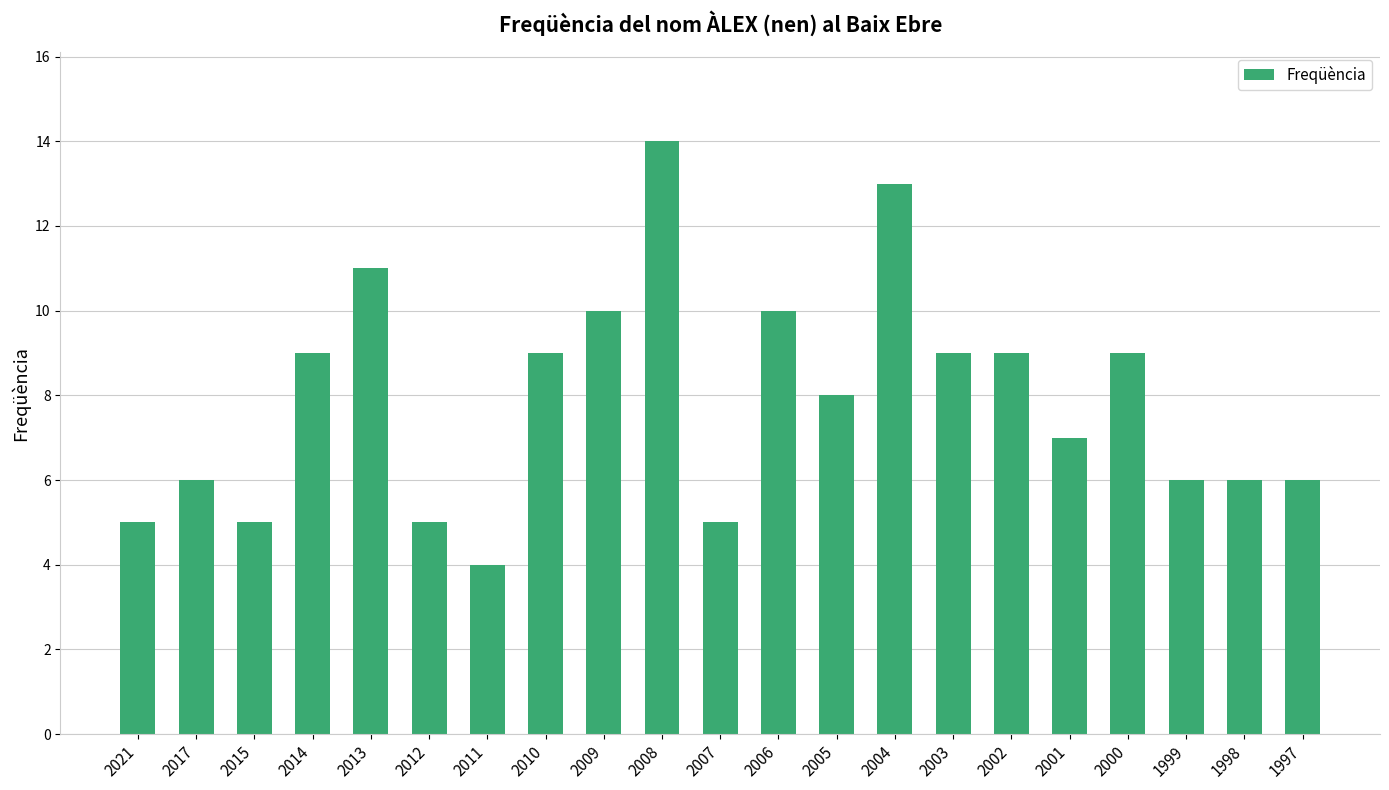

Approximately how many times larger is the value at 2007 compared to 2003?

0.6